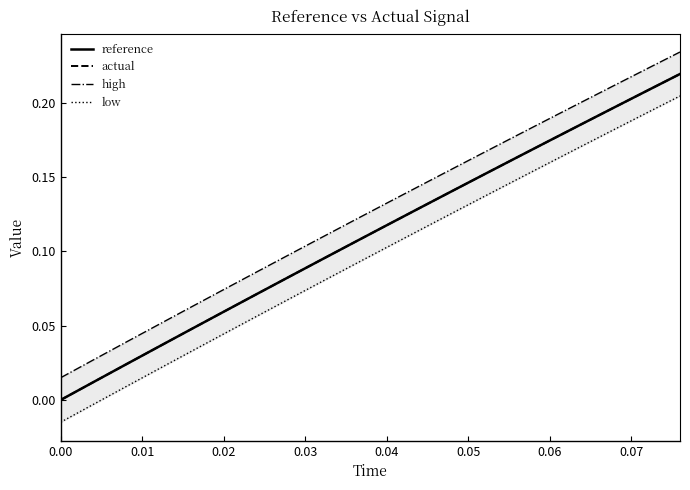

Reading right to left, transcribe all the data shown in this chart.

reference: 0.2	0.2	0.2	0.2	0.2	0.2	0.2	0.1	0.1	0.1	0.1	0.1	0.1	0.1	0.1	0.0	0.0	0.0	0.0	0.0
actual: 0.2	0.2	0.2	0.2	0.2	0.2	0.2	0.1	0.1	0.1	0.1	0.1	0.1	0.1	0.1	0.0	0.0	0.0	0.0	0.0
high: 0.2	0.2	0.2	0.2	0.2	0.2	0.2	0.2	0.1	0.1	0.1	0.1	0.1	0.1	0.1	0.1	0.1	0.0	0.0	0.0
low: 0.2	0.2	0.2	0.2	0.2	0.1	0.1	0.1	0.1	0.1	0.1	0.1	0.1	0.1	0.0	0.0	0.0	0.0	-0.0	-0.0